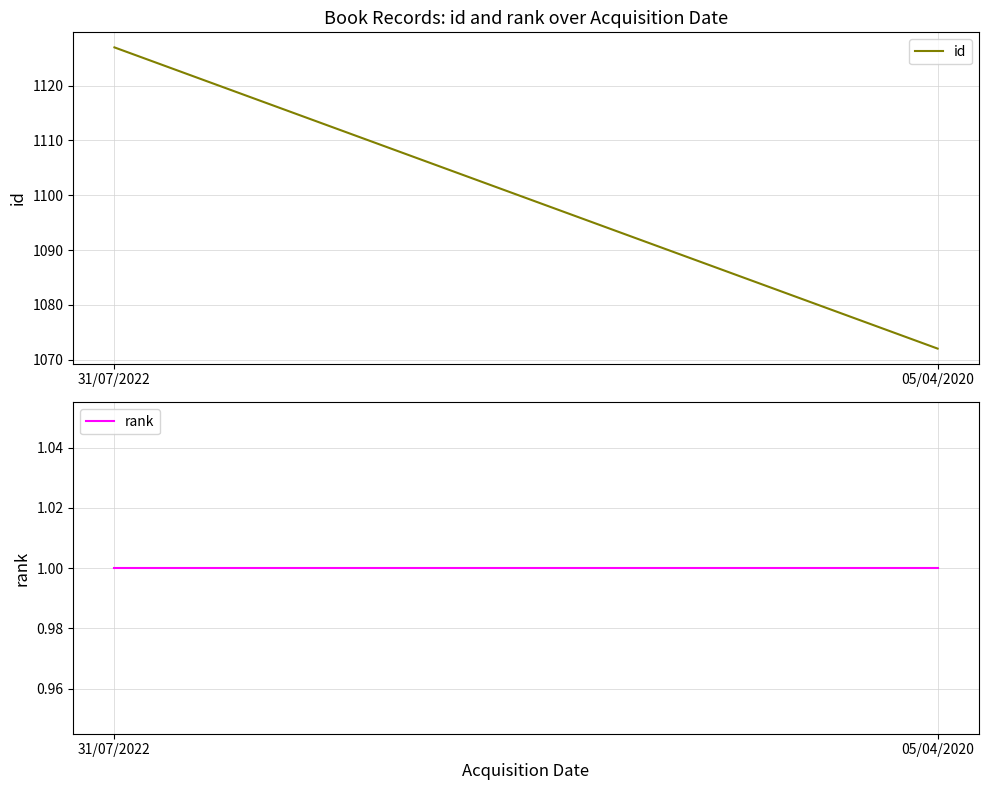

What is the average value of the id series?

1100